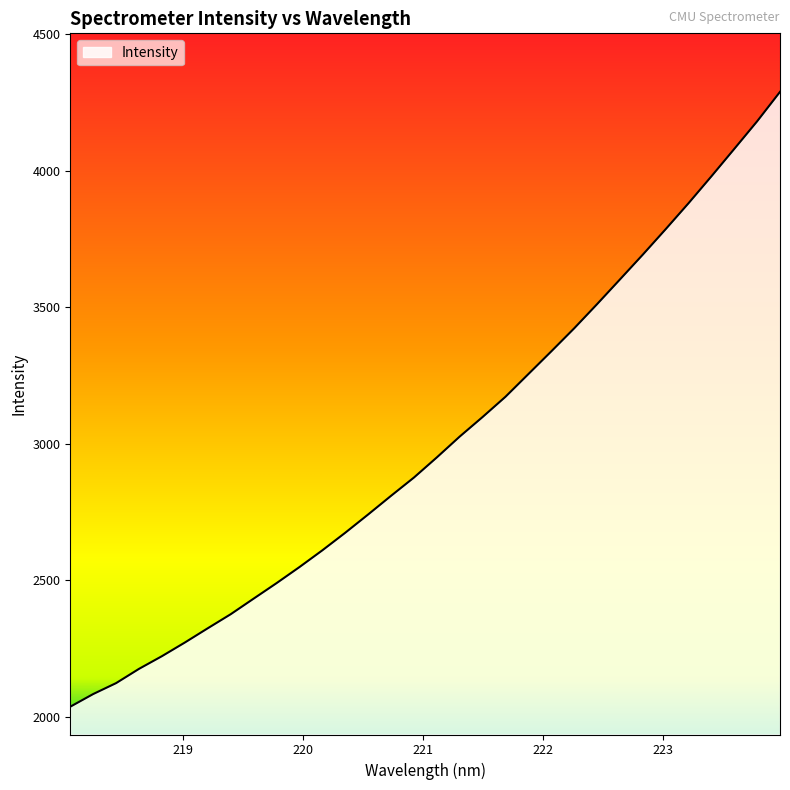

What is the maximum value shown in the chart?

4288.2